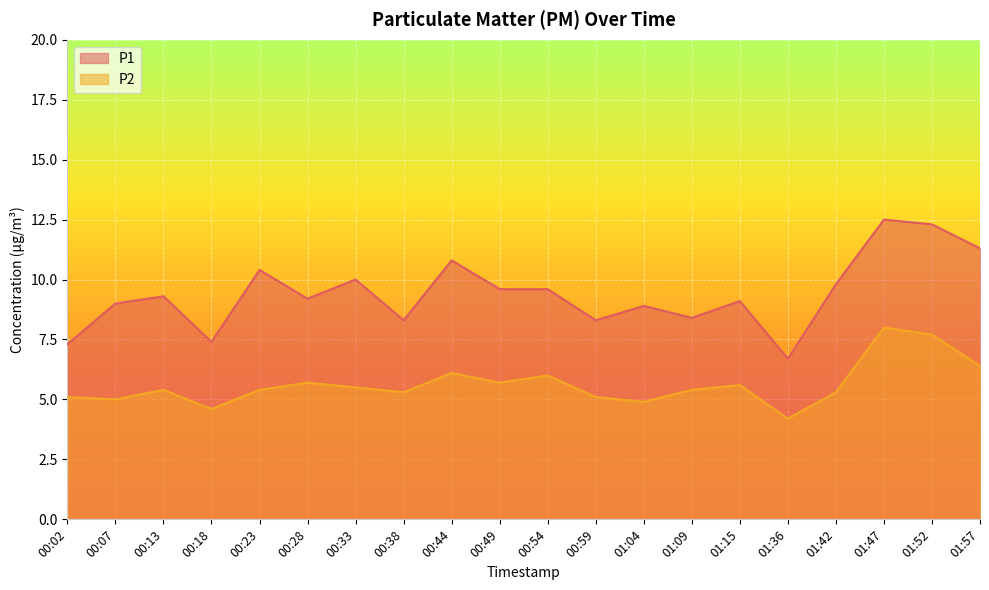

The P2 series shows 5.8 at 01:36. True or false?

False